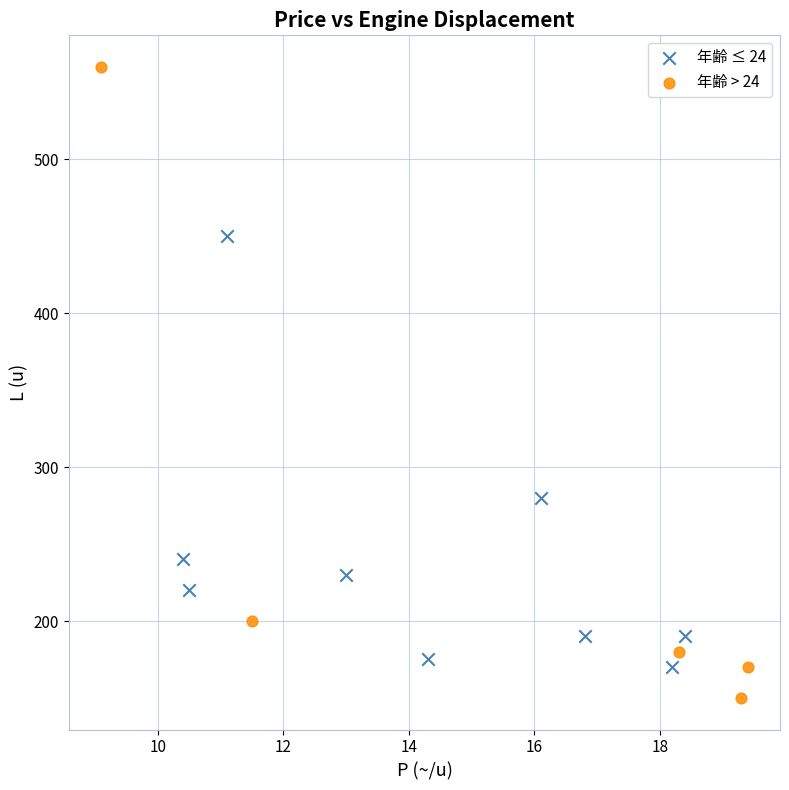

Which series has the largest Y range (max minus min)?

年齢 > 24